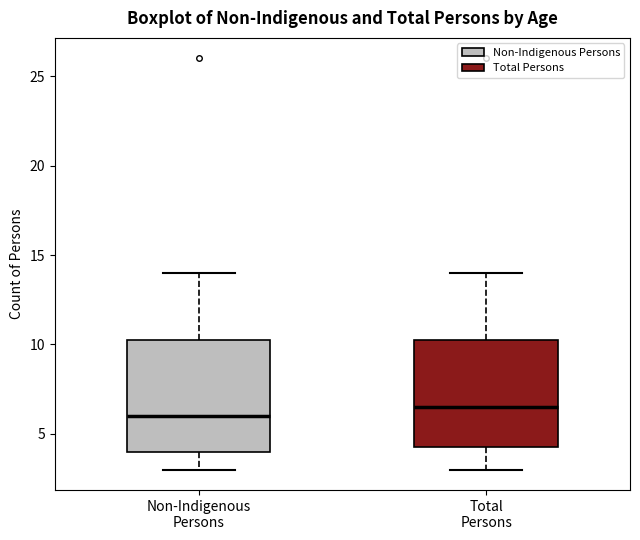

Reading left to right, transcribe this box plot: for each box, give where its median line is, the range the box spans, and where its two whiskers end, as read against the y-axis. The values are not printed on the chart, so give them approximately, as read against the axis.

Non-Indigenous Persons: median 6.0, box 4.0 to 10.5, whiskers 3.0 to 14.0
Total Persons: median 6.5, box 4.5 to 10.5, whiskers 3.0 to 14.0